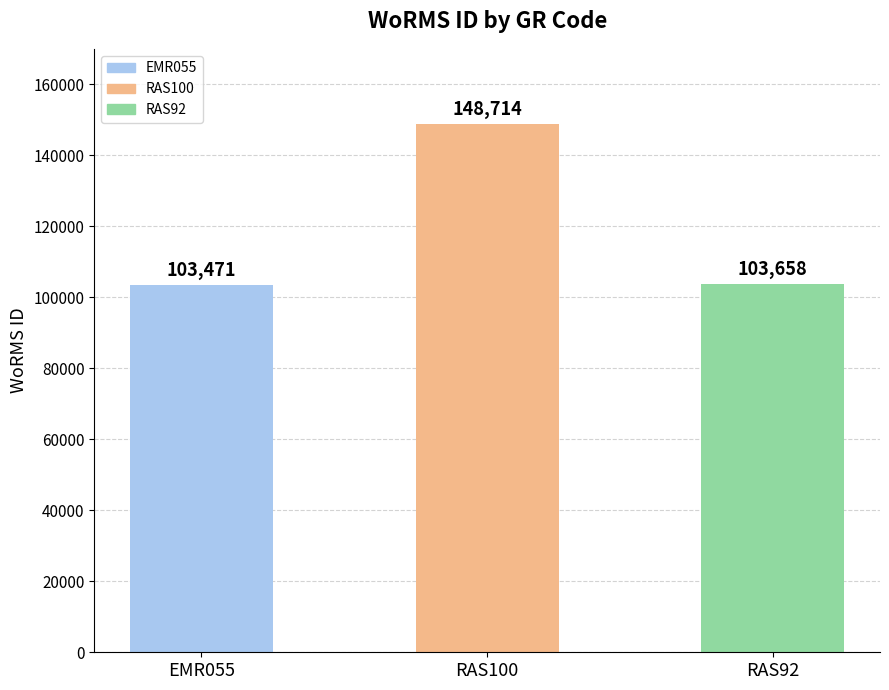

What is the value of the 1st bar from the left?

103471